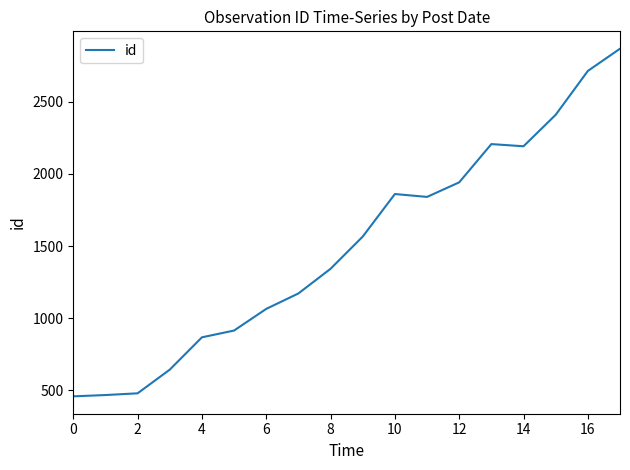

What is the difference between the maximum and second lowest values?

2400